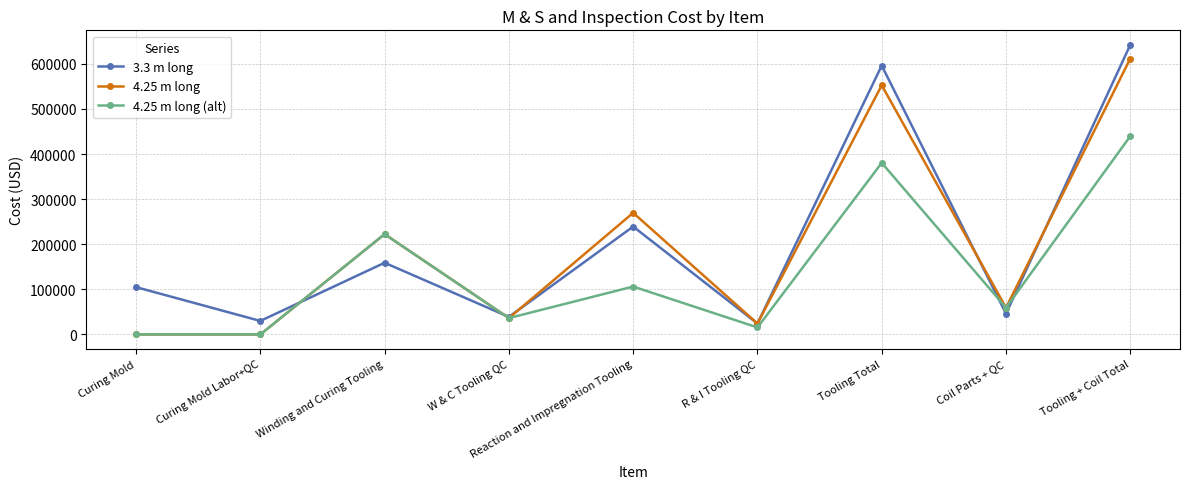

What is the greatest value displayed?

642249.8